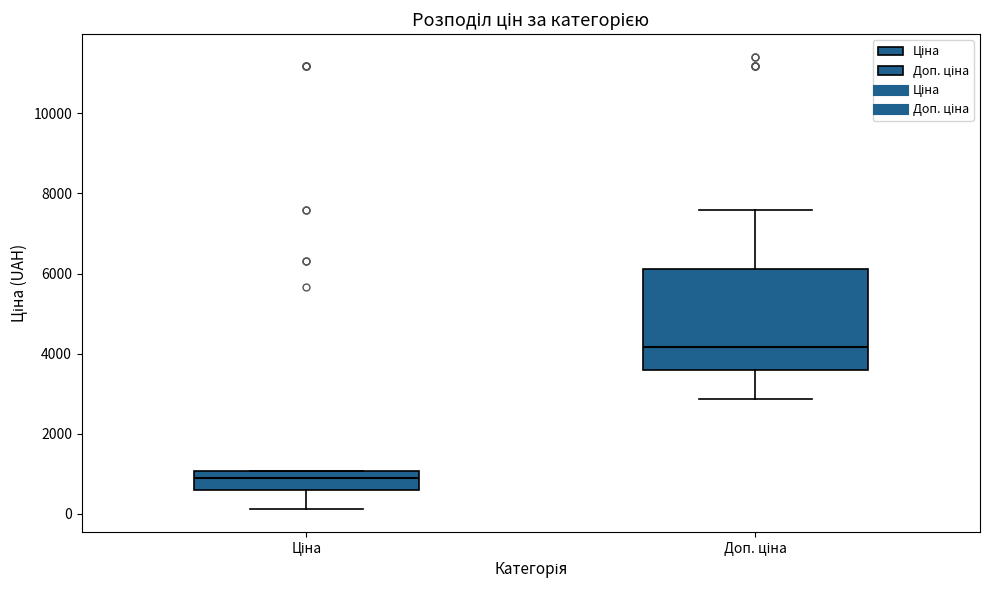

Which box has the lowest median line?

Ціна